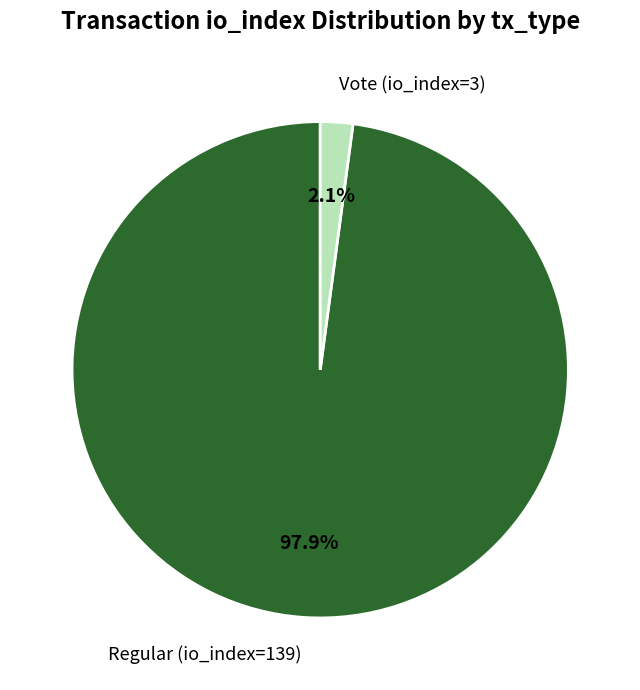

Combined, do Regular (io_index=139) and Vote (io_index=3) account for over 50%?

Yes